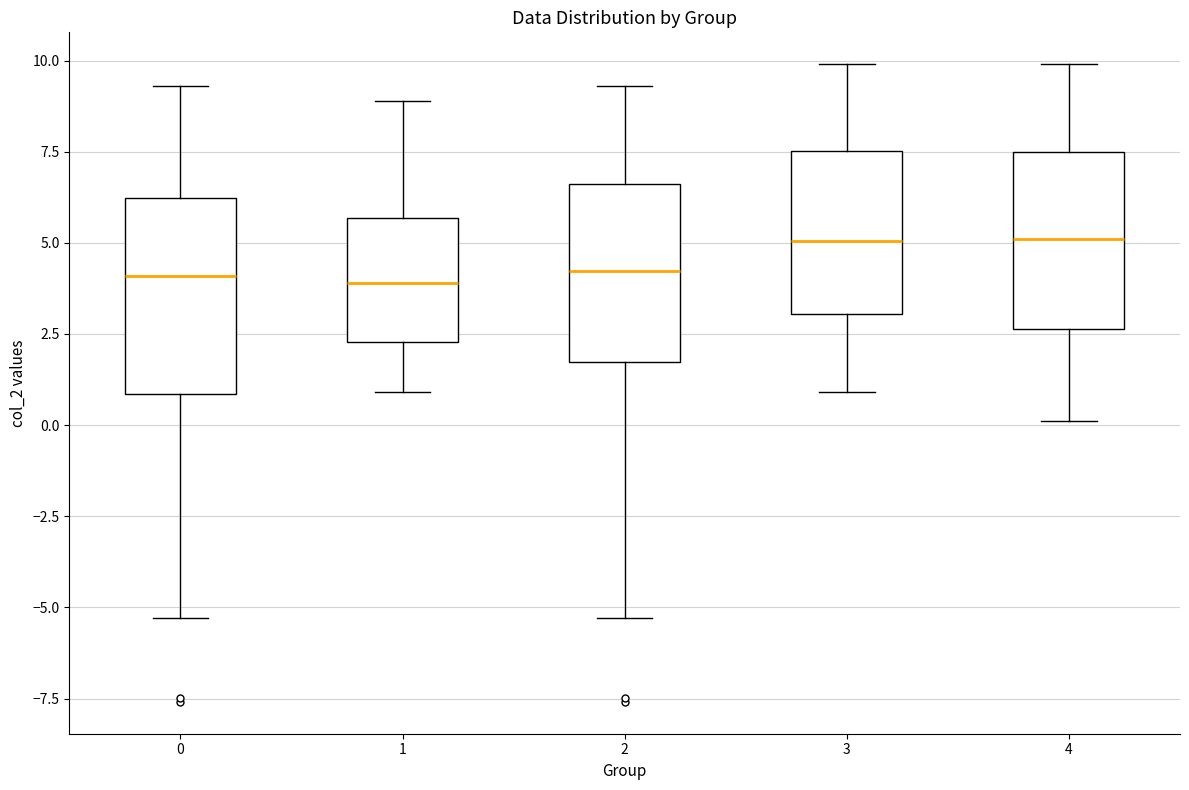

Reading left to right, read every box against the y-axis: the position of its median line, the range the box covers, and the ends of its whiskers. The values are not printed on the chart, so give them approximately, as read against the axis.

0: median 4.0, box 1.0 to 6.0, whiskers -5.5 to 9.5
1: median 4.0, box 2.5 to 5.5, whiskers 1.0 to 9.0
2: median 4.0, box 1.5 to 6.5, whiskers -5.5 to 9.5
3: median 5.0, box 3.0 to 7.5, whiskers 1.0 to 10.0
4: median 5.0, box 2.5 to 7.5, whiskers 0.0 to 10.0